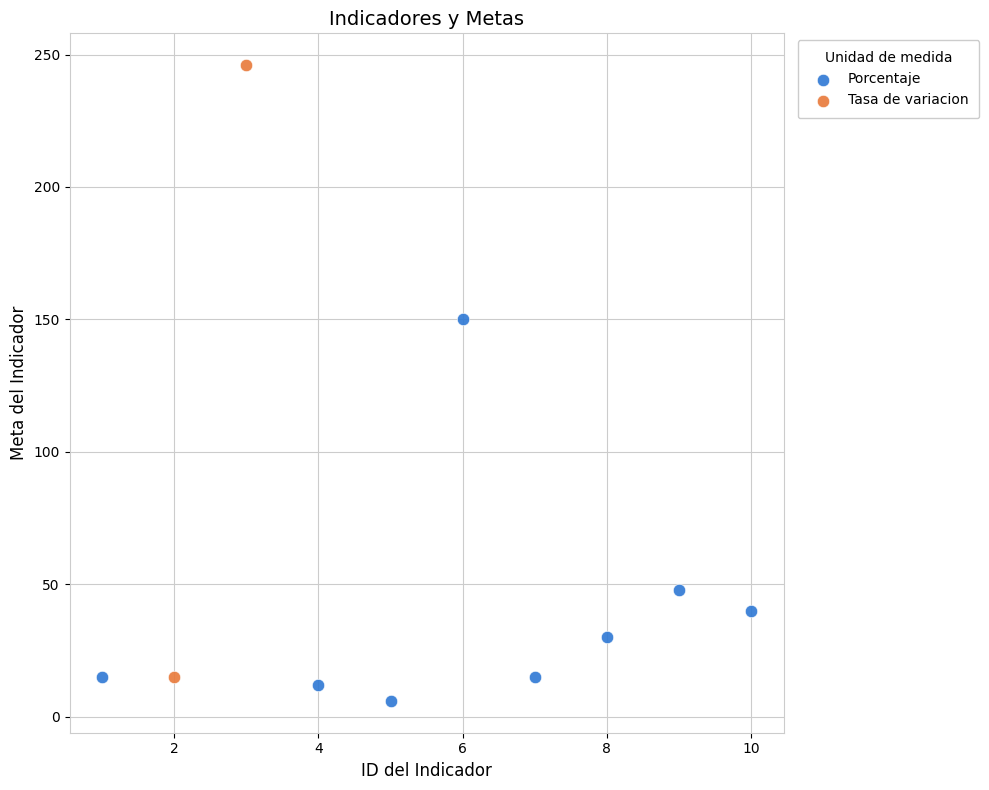

Which series has the widest spread of Y values?

Tasa de variacion